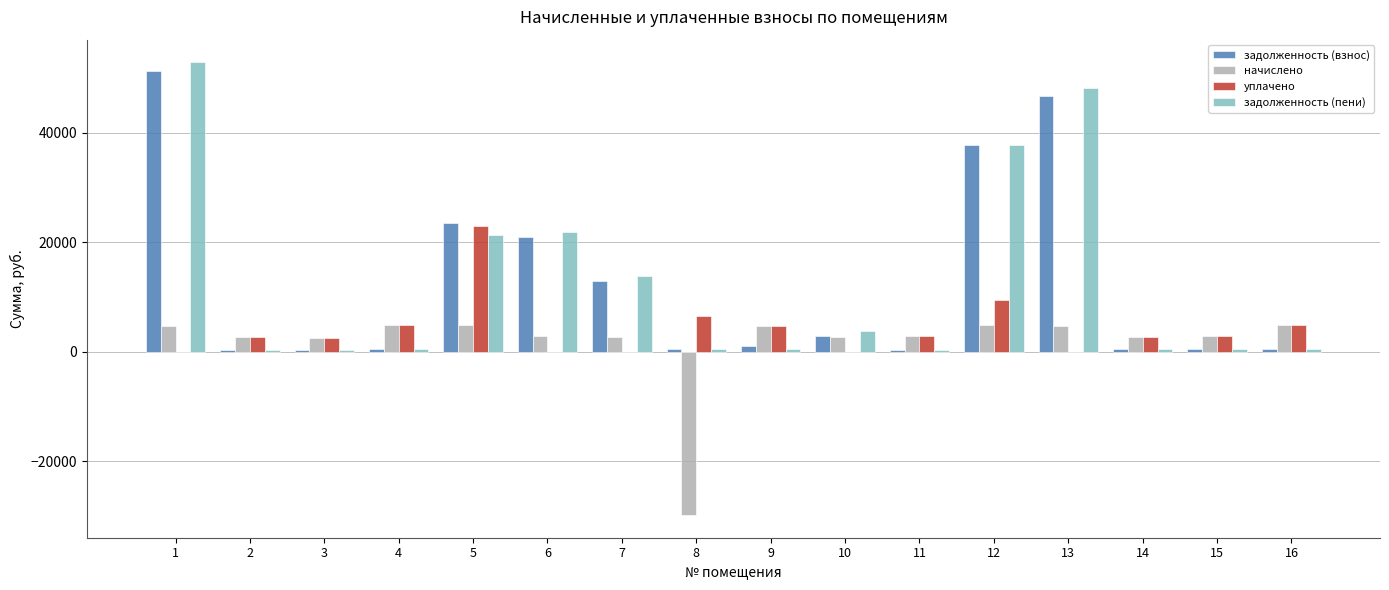

The value of уплачено at 4 is 4922.2. True or false?

True